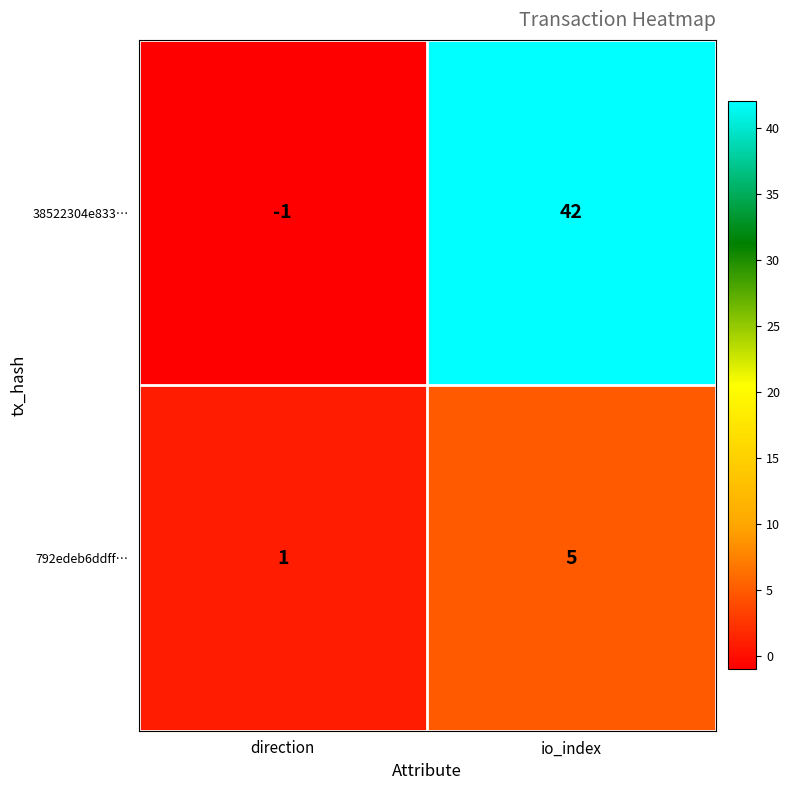

What is the difference between the maximum and minimum values in the 792edeb6ddff… series?

4